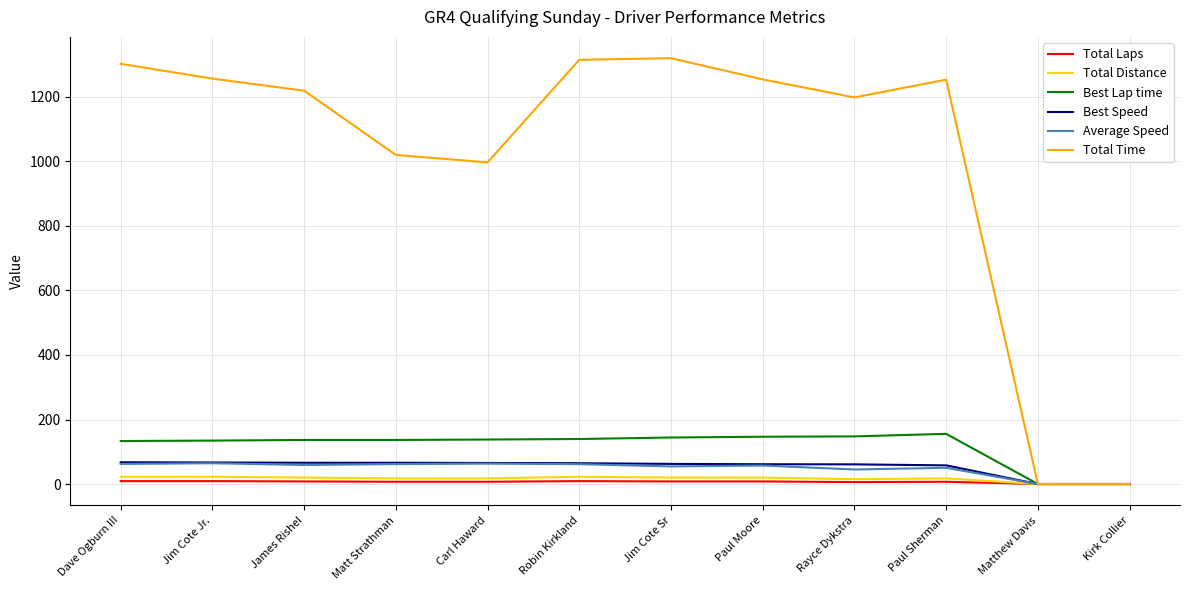

What is the difference between the Best Lap time values at Dave Ogburn III and Jim Cote Jr.?

1.4